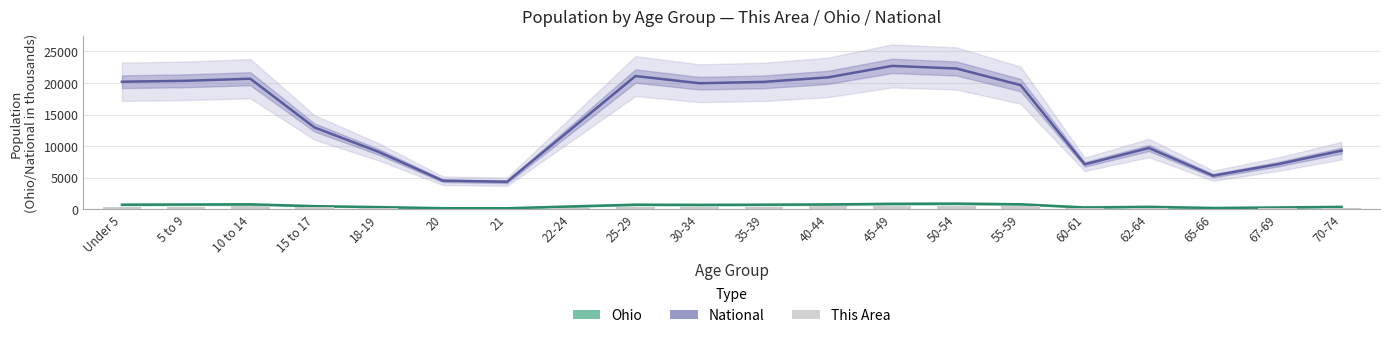

List the series in order of their peak value, highest first.

National, Ohio, This Area (bars)